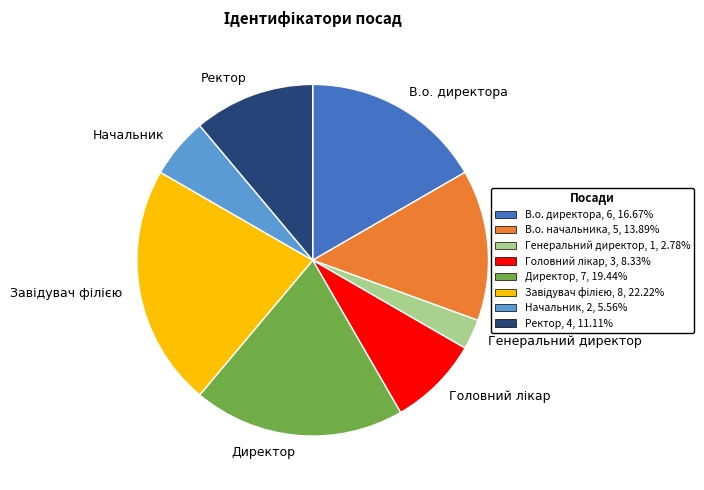

What is the ratio of the value at В.о. начальника to the value at Генеральний директор?

5.0